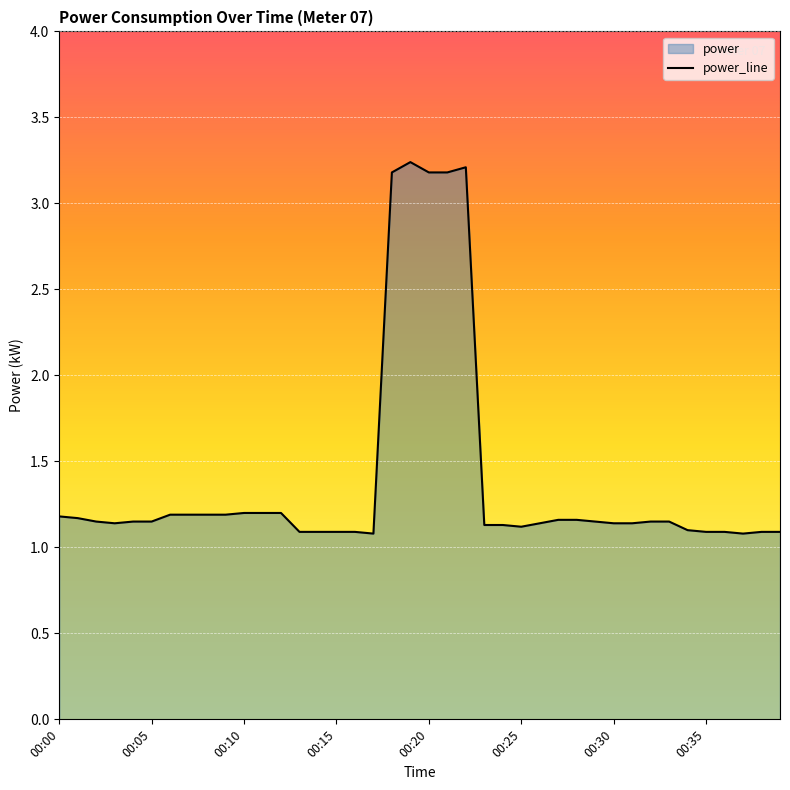

Rank the categories by value from highest to lowest.

00:19, 00:22, 00:18, 00:20, 00:21, 00:10, 00:11, 00:12, 00:06, 00:07, 00:08, 00:09, 00:00, 00:01, 00:27, 00:28, 00:02, 00:04, 00:05, 00:29, 00:32, 00:33, 00:03, 00:26, 00:30, 00:31, 00:23, 00:24, 00:25, 00:34, 00:13, 00:14, 00:15, 00:16, 00:35, 00:36, 00:38, 00:39, 00:17, 00:37